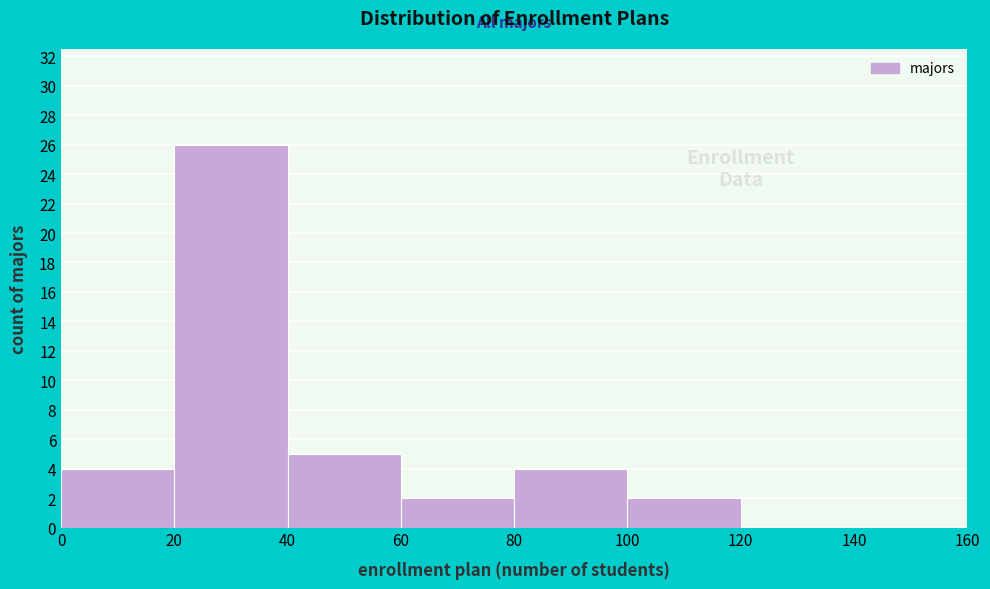

How tall is the bar that spans 0 to 20 on the x-axis? The values are not printed on the chart, so give them approximately, as read against the axis.

4